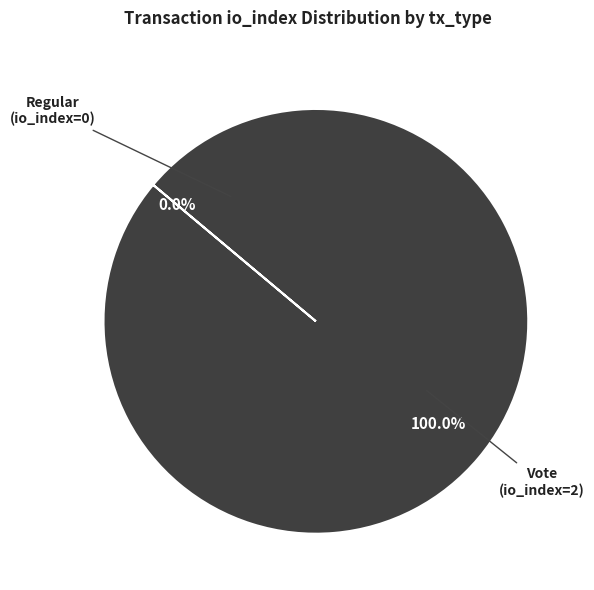

What is the largest slice in the pie chart?

Vote (io_index=2)